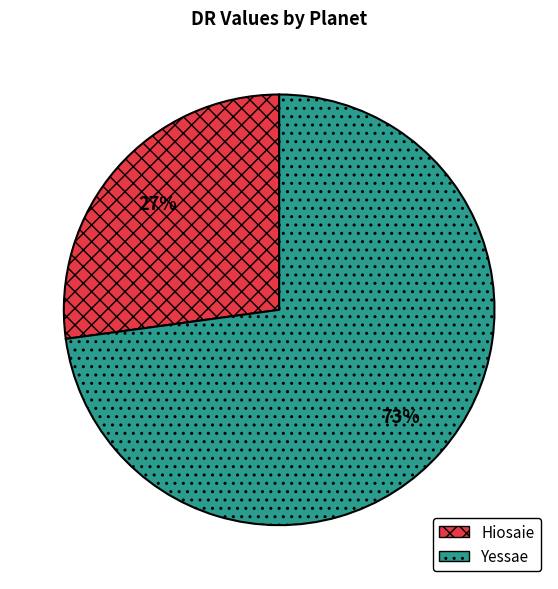

To the nearest percent, what is the difference between the Yessae and Hiosaie slice percentages?

46%